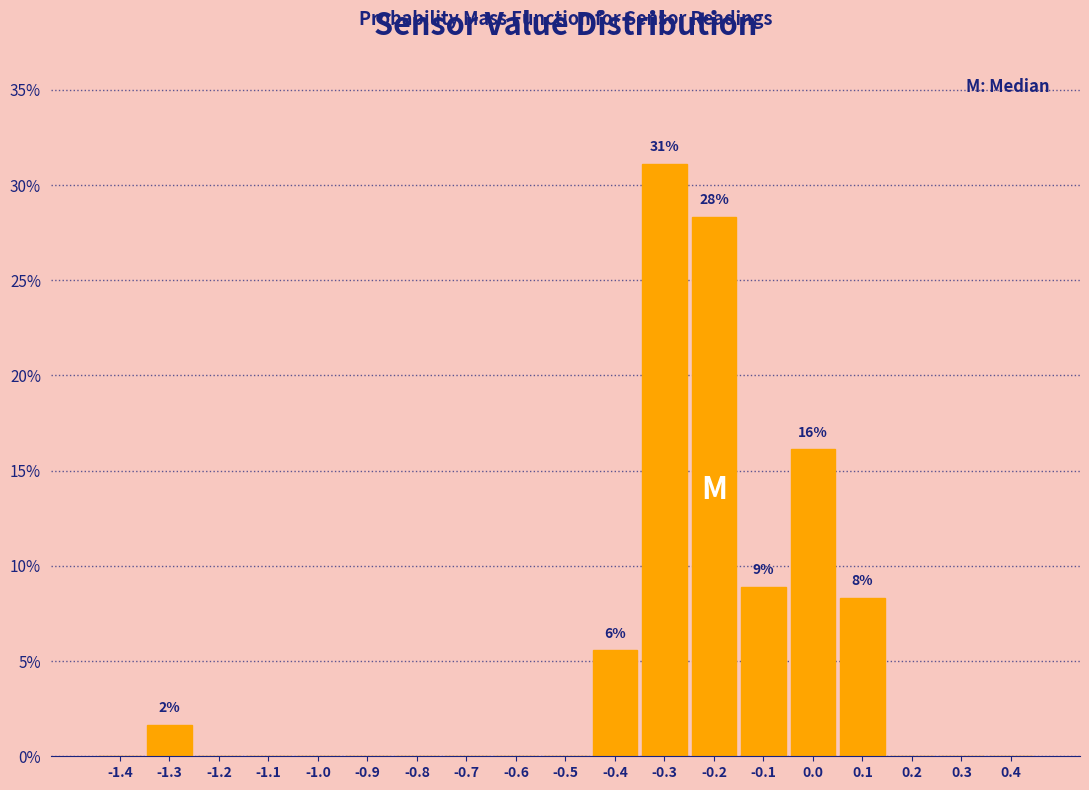

Which range on the x-axis has the tallest bar?

-0.35 to -0.25